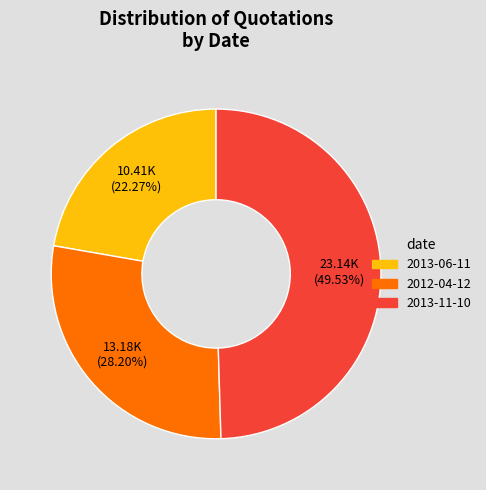

How many slices are in this pie chart?

3